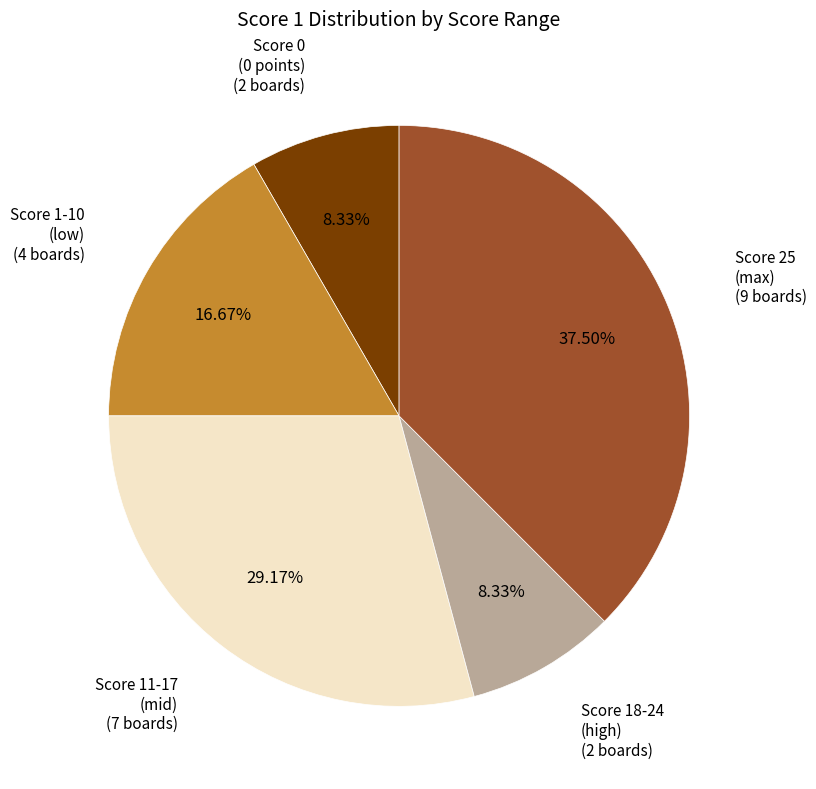

Is there any slice that represents more than half of the pie?

No